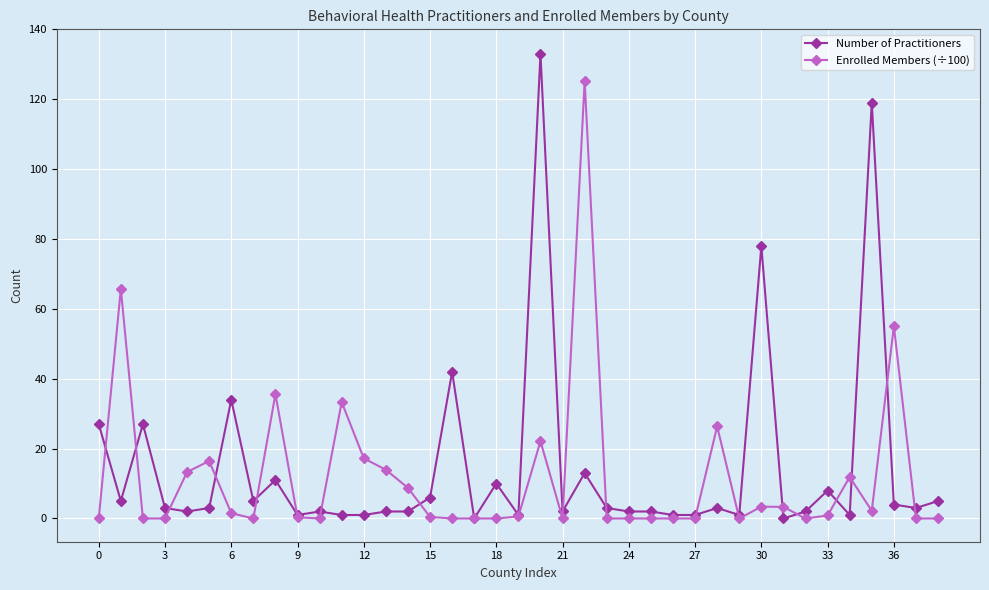

What is the greatest value displayed?

133.0